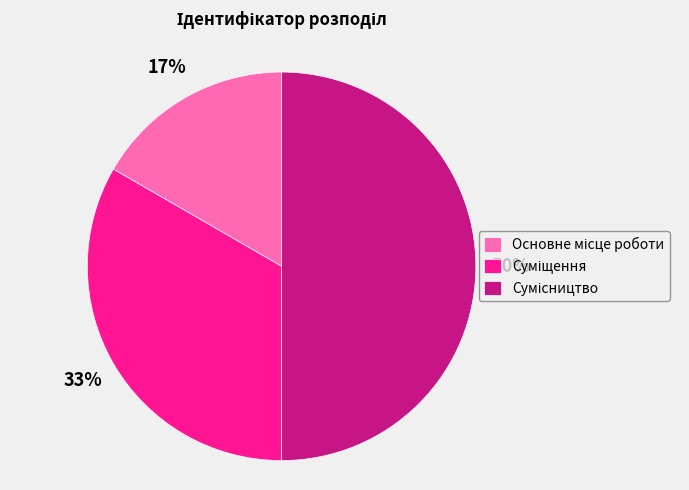

To the nearest percent, what is the average slice percentage?

33%